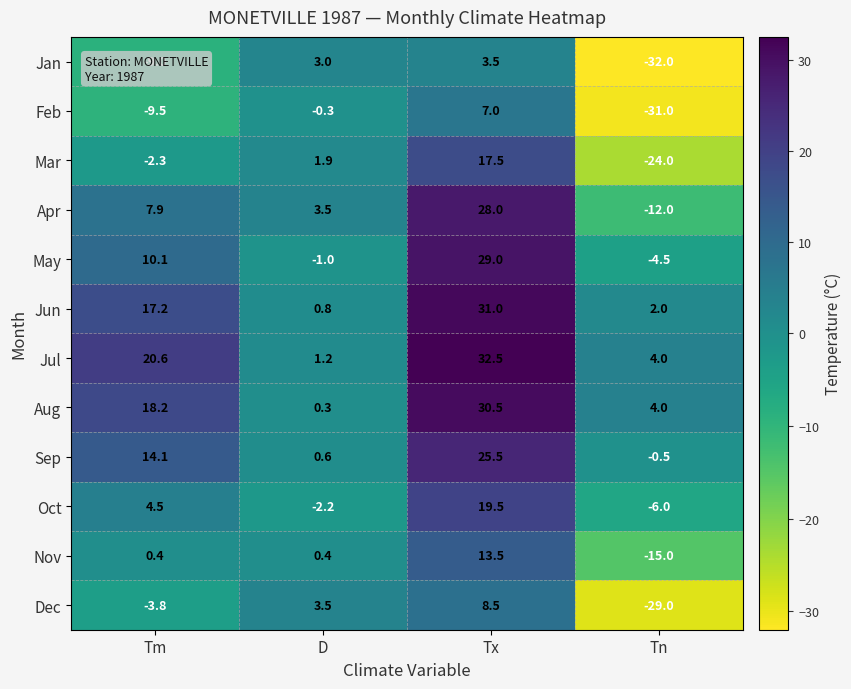

True or false: Jun has a value of 0.8 at D.

True